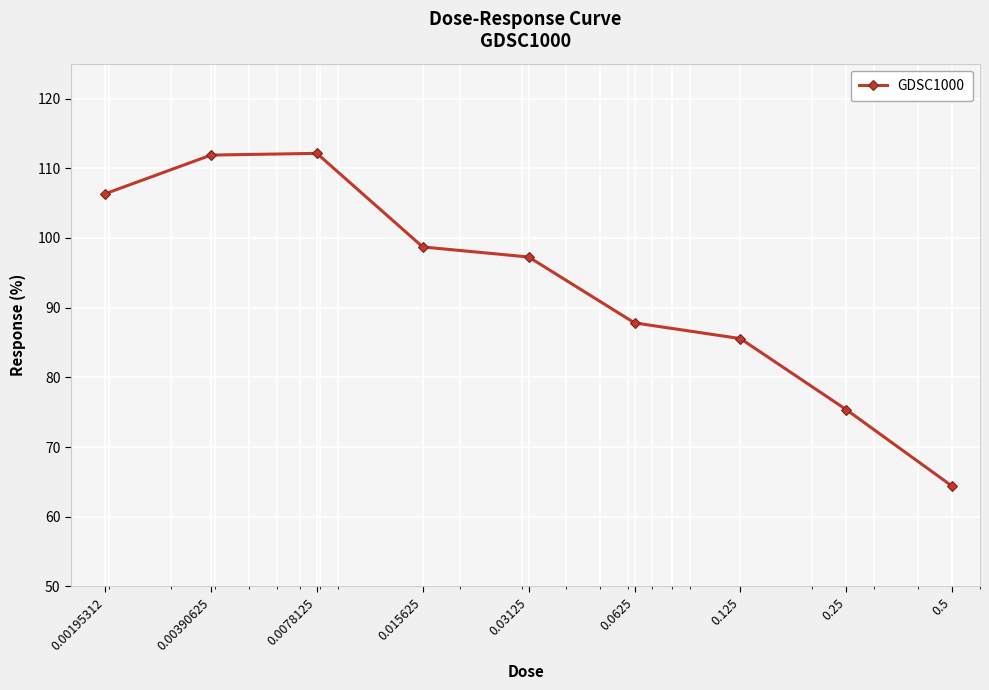

What is the value of the 1st point from the left?

106.3